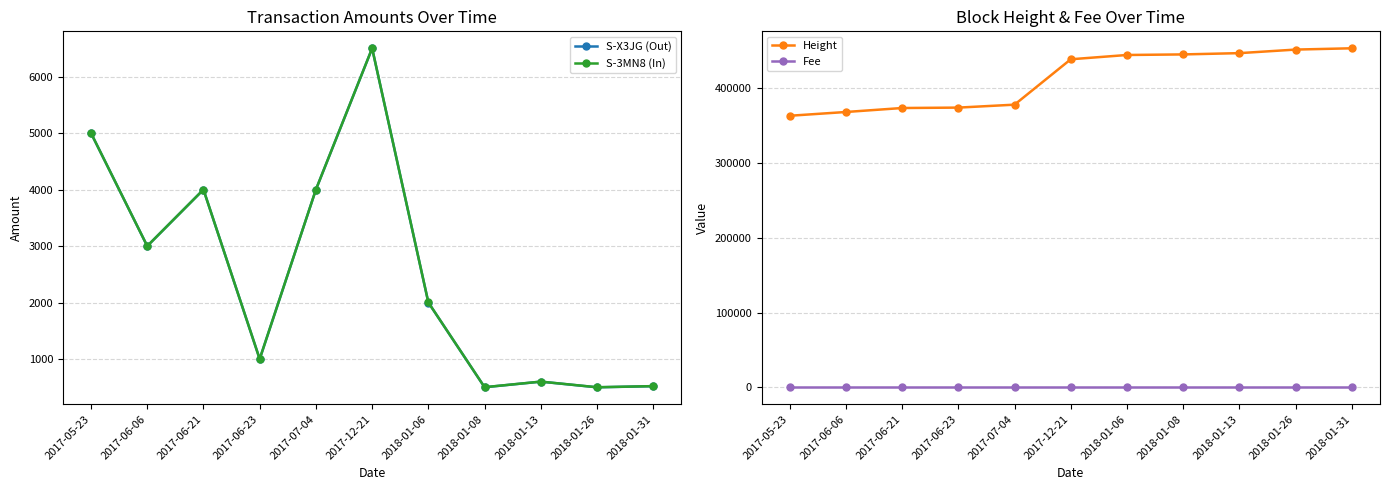

True or false: Fee and Height cross at least once.

False